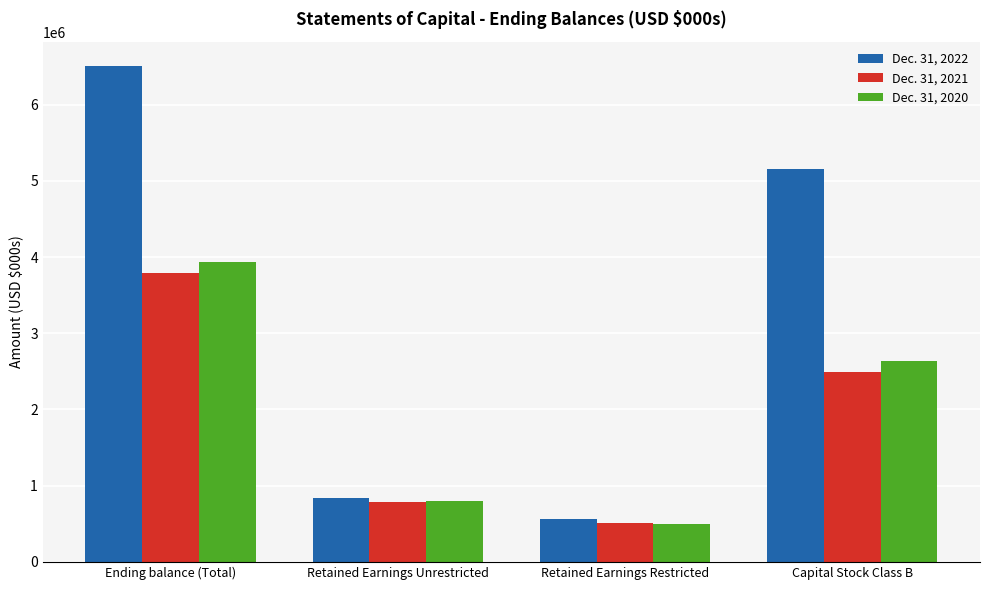

Reading left to right, what are all the values shown in this chart?

Dec. 31, 2022: 6502231	840774	560118	5150679
Dec. 31, 2021: 3795901	783072	509719	2490016
Dec. 31, 2020: 3929914	802715	501321	2640863